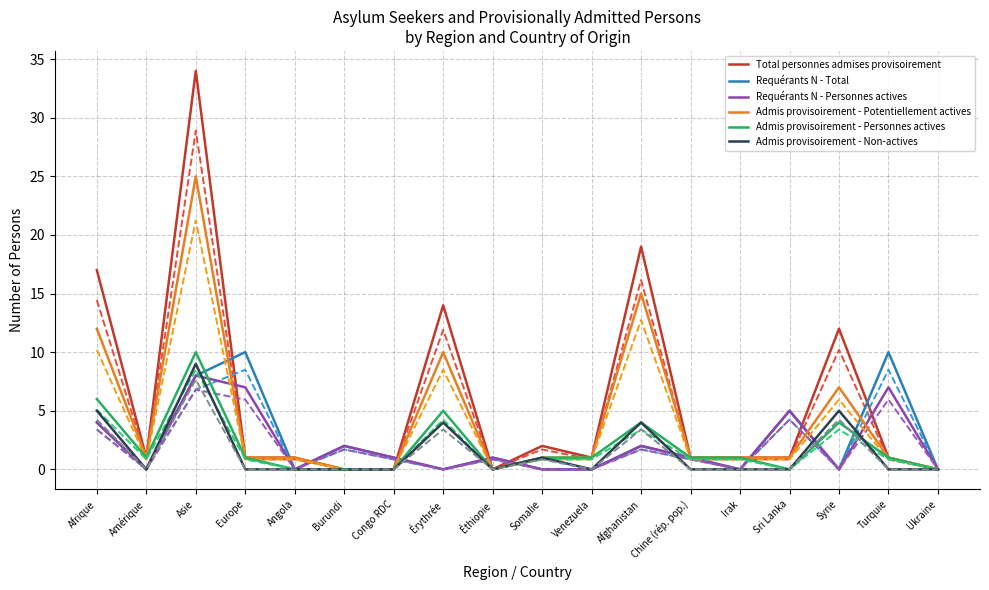

At which category is the sum across all series the highest?

Asie